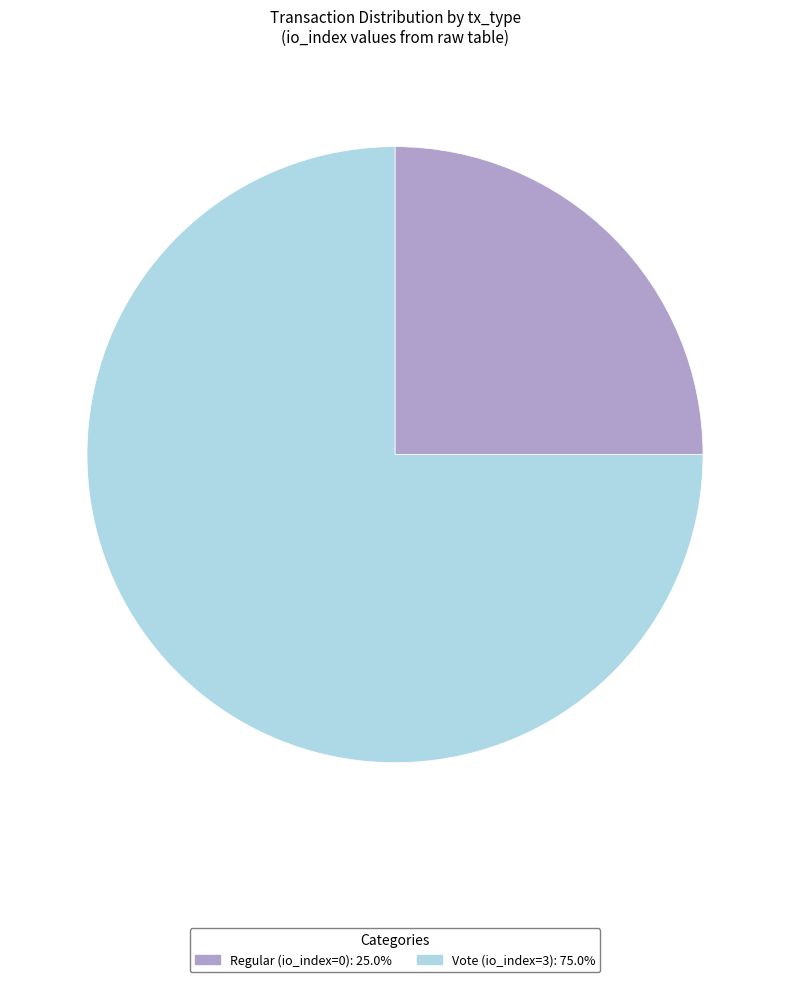

Rank the categories by value from highest to lowest.

Vote (io_index=3), Regular (io_index=0)